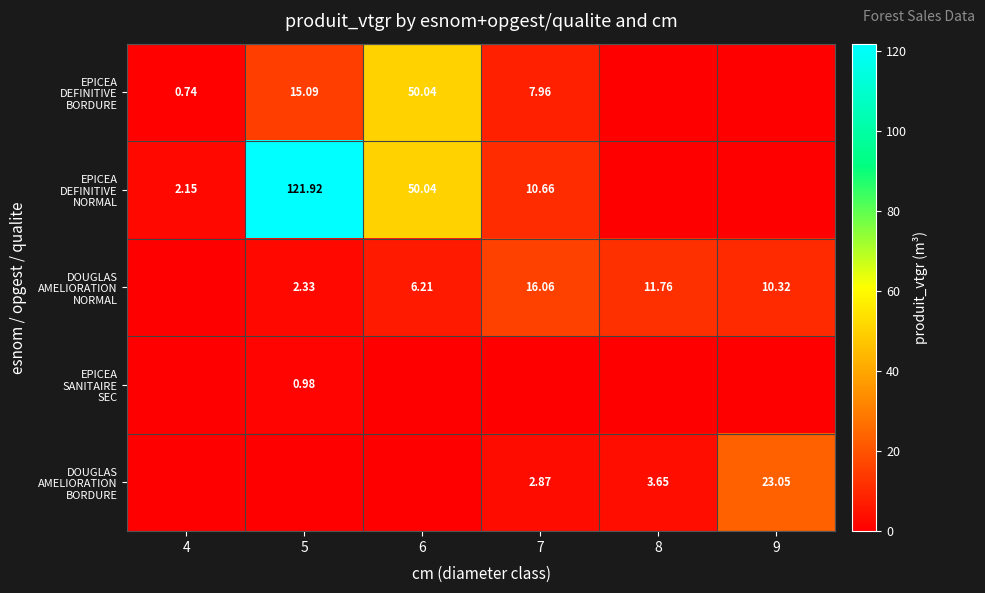

Which series has the widest spread of values?

EPICEA DEFINITIVE NORMAL